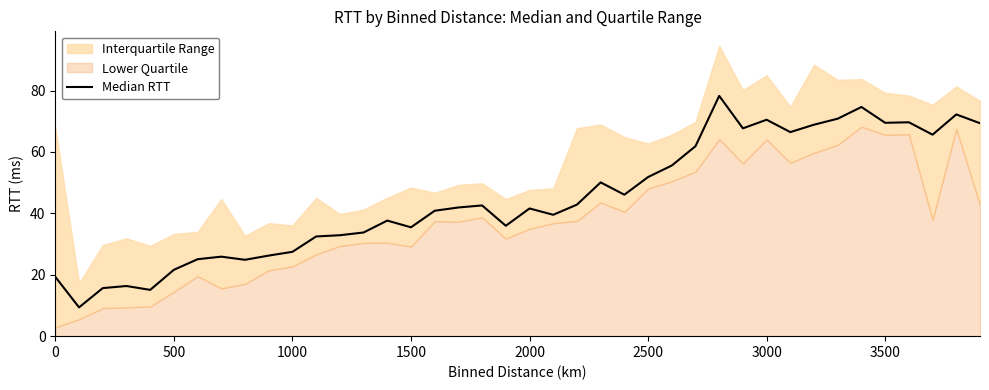

The value at 1500 is 35.5. True or false?

True